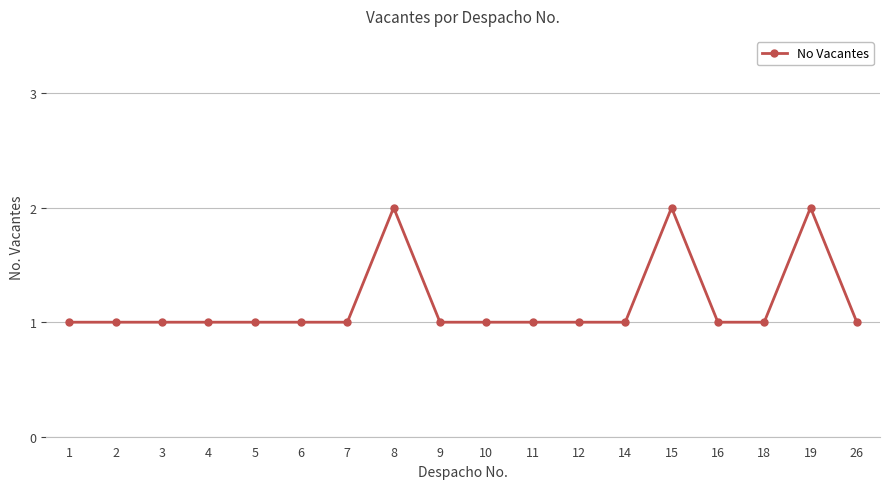

Count the number of categories in the chart.

18